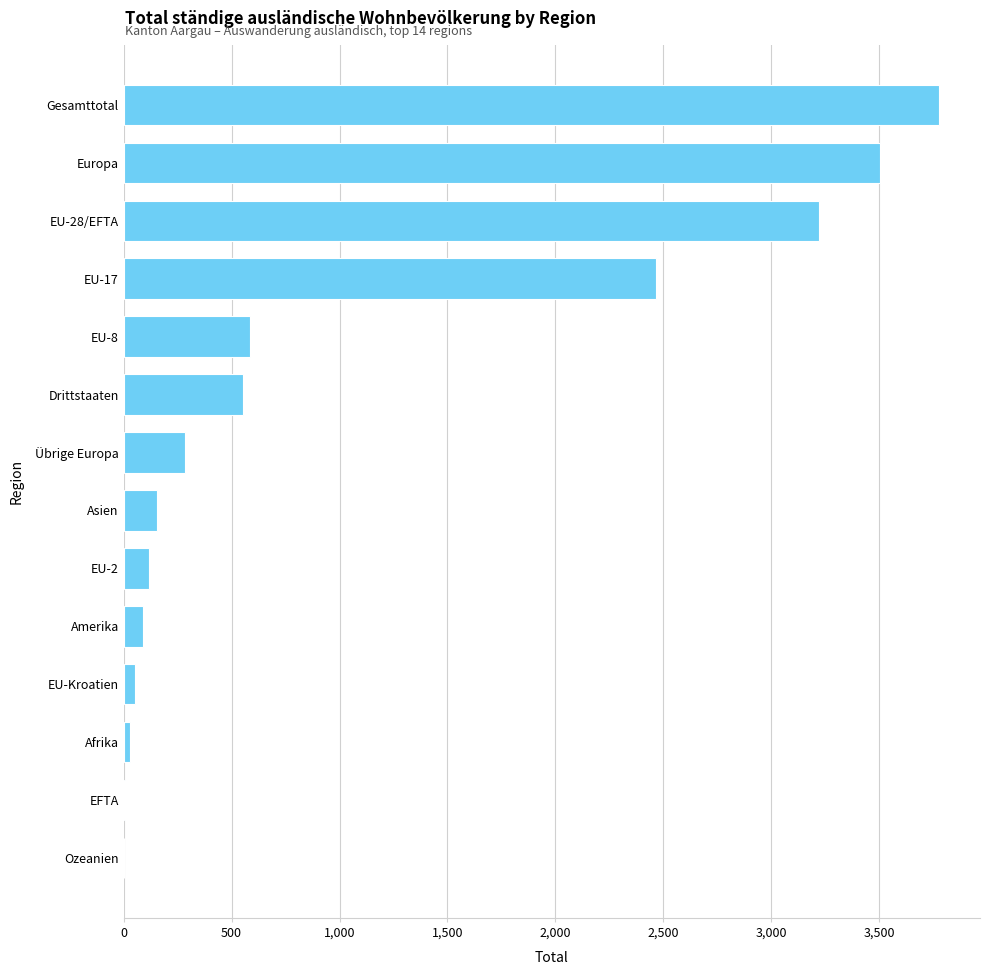

Where is the data nearest to the value 1891?

EU-17